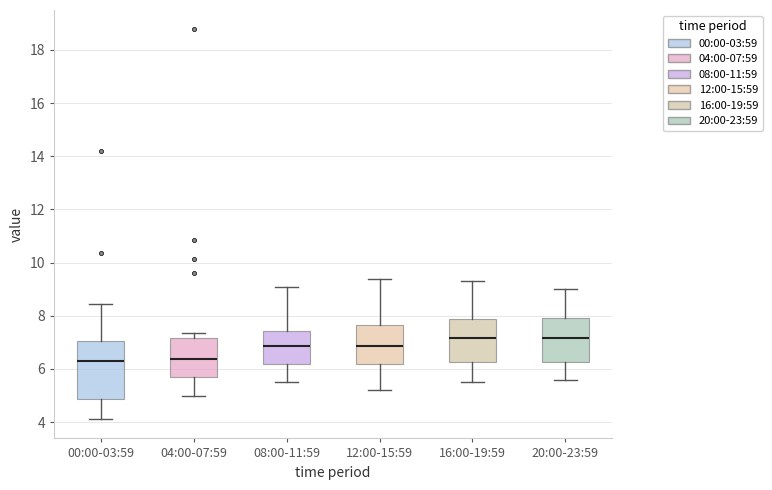

Where is the upper edge of the box for 20:00-23:59 on the y-axis? The values are not printed on the chart, so give them approximately, as read against the axis.

8.0